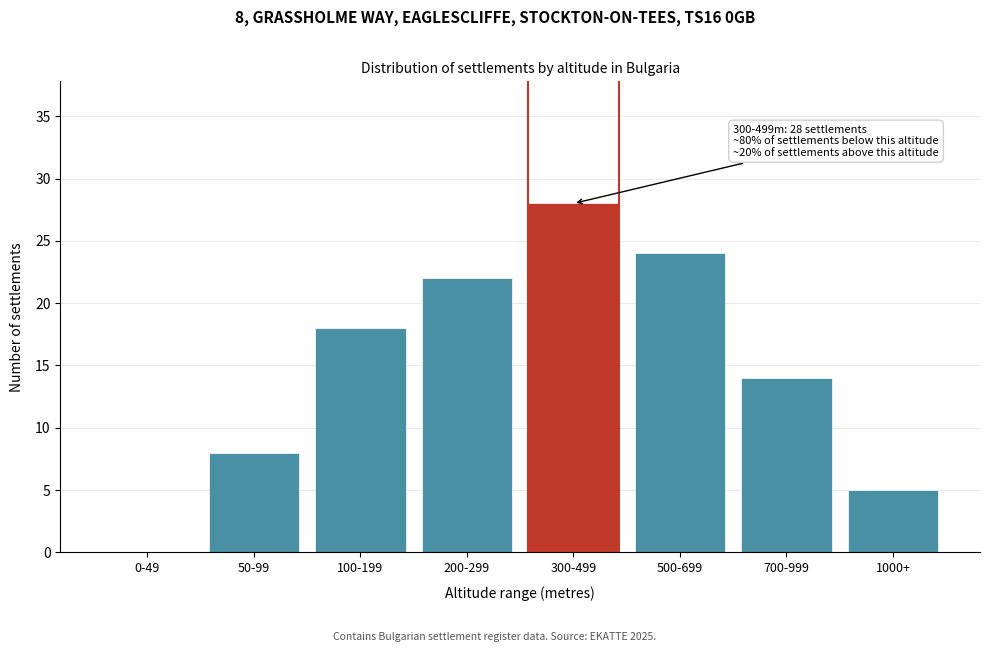

Reading right to left, what are all the values shown in this chart?

1000+=5	700-999=14	500-699=24	300-499=28	200-299=22	100-199=18	50-99=8	0-49=0